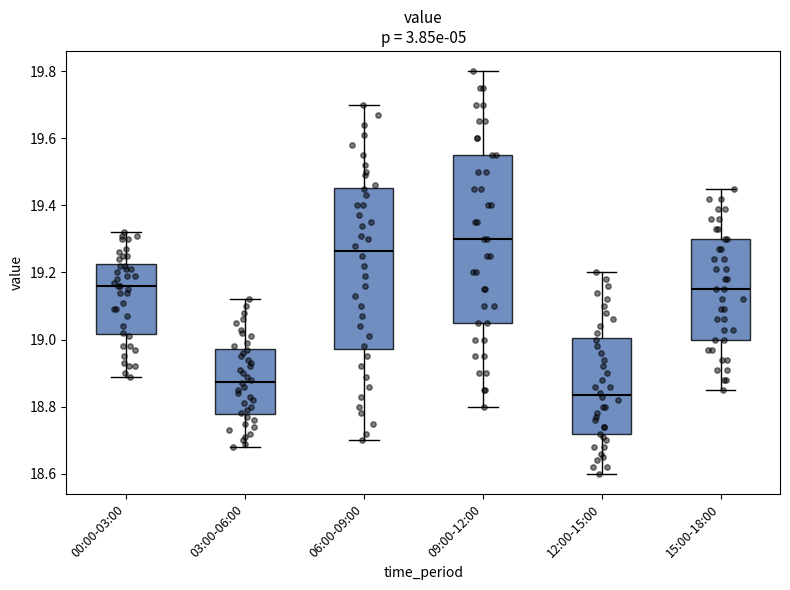

Where is the lower edge of the box for 12:00-15:00 on the y-axis? The values are not printed on the chart, so give them approximately, as read against the axis.

18.72